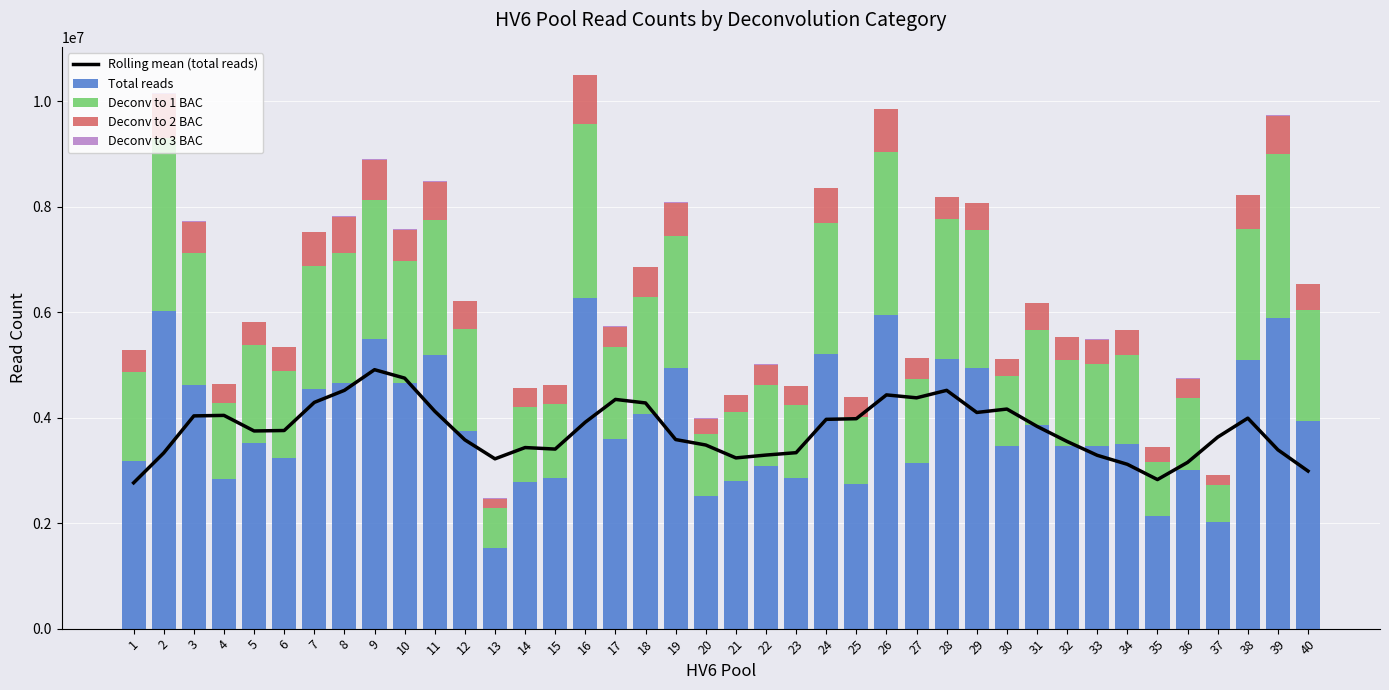

At which label is Rolling mean (total reads) closest to 3838740?

31